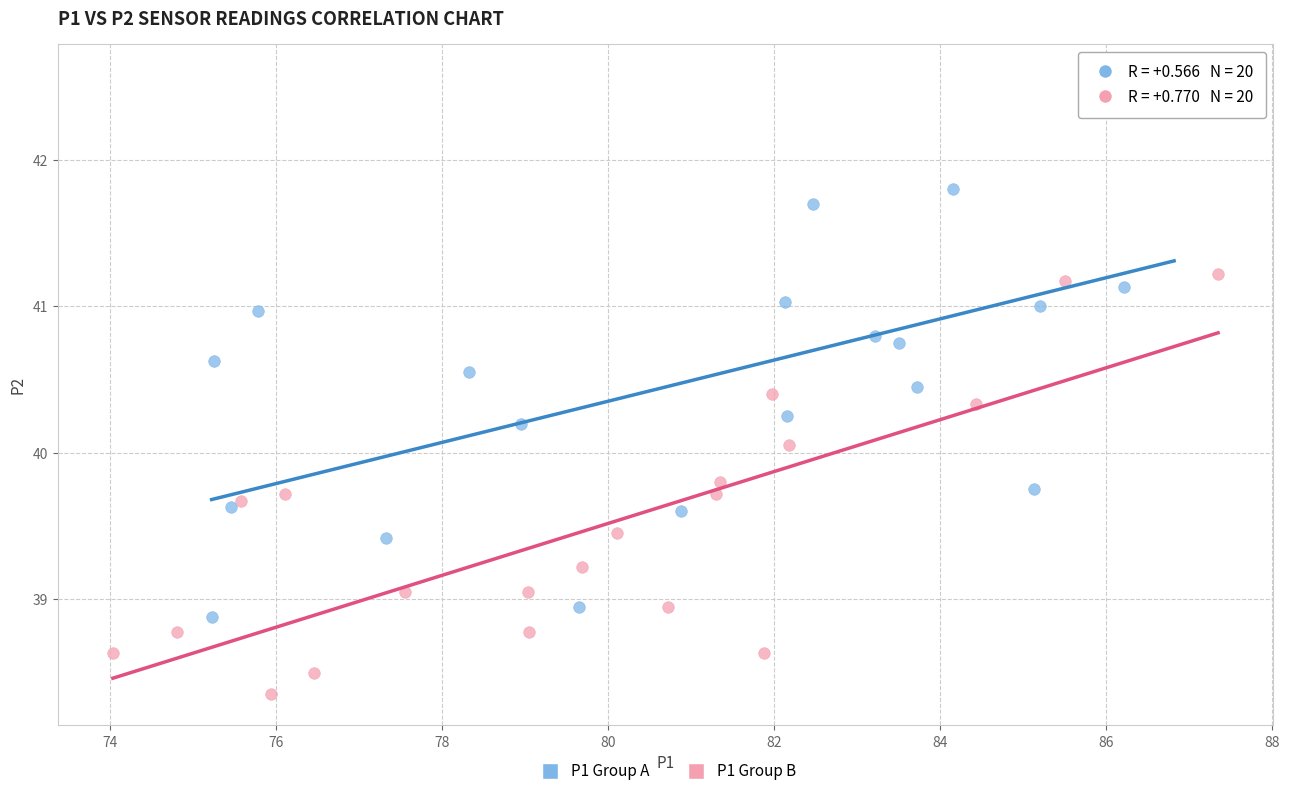

Which series contains the lowest Y value?

P1 Group B